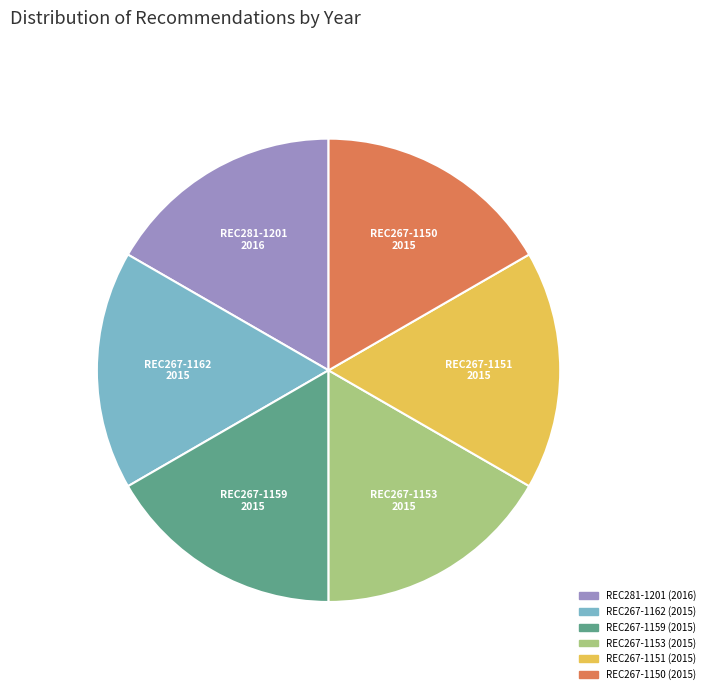

Is REC281-1201 the majority of the pie?

No